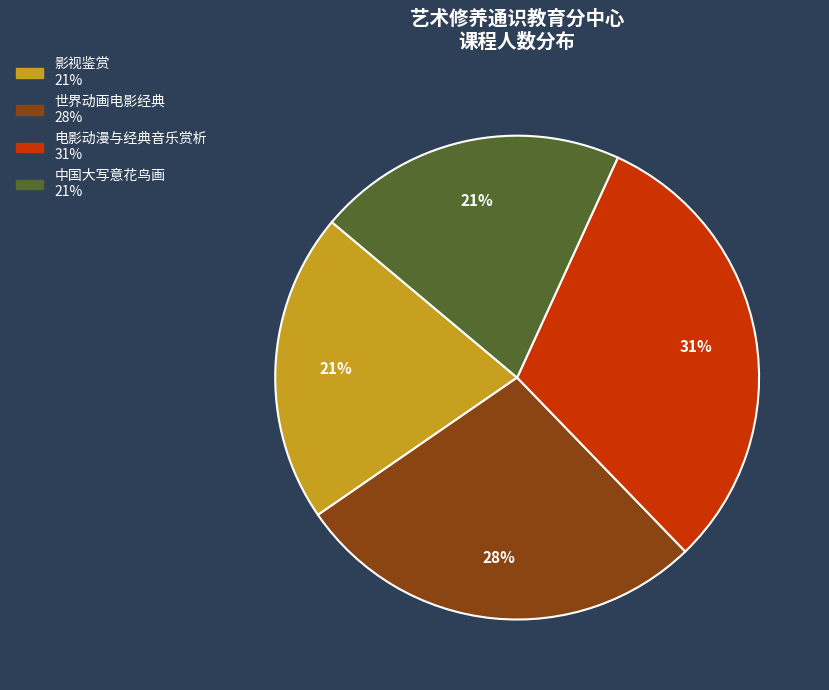

To the nearest percent, what is the average slice percentage?

25%